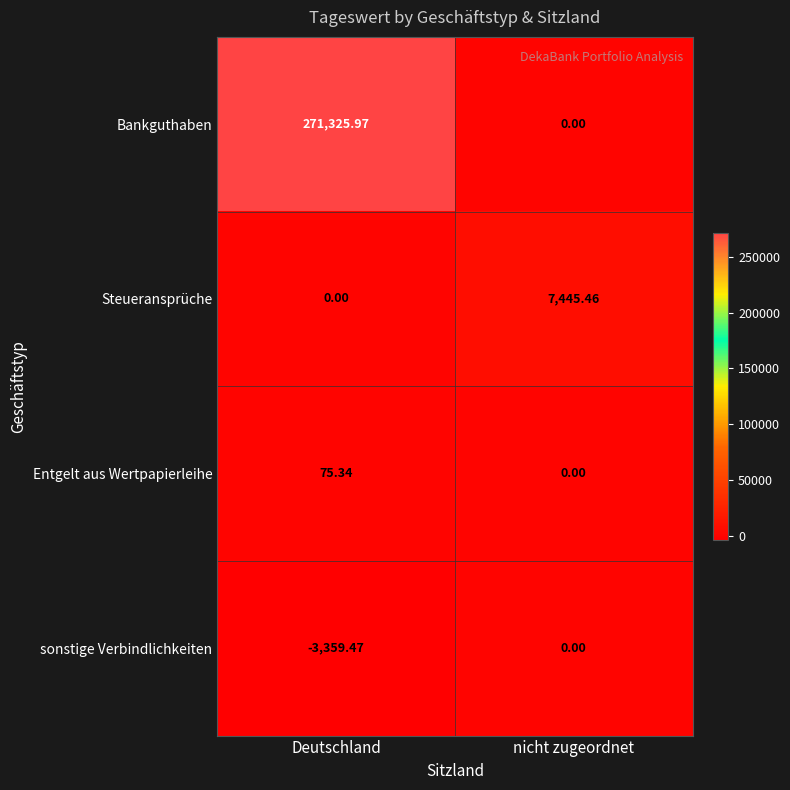

Rank the series by their maximum value, from highest to lowest.

Bankguthaben, Steueransprüche, Entgelt aus Wertpapierleihe, sonstige Verbindlichkeiten